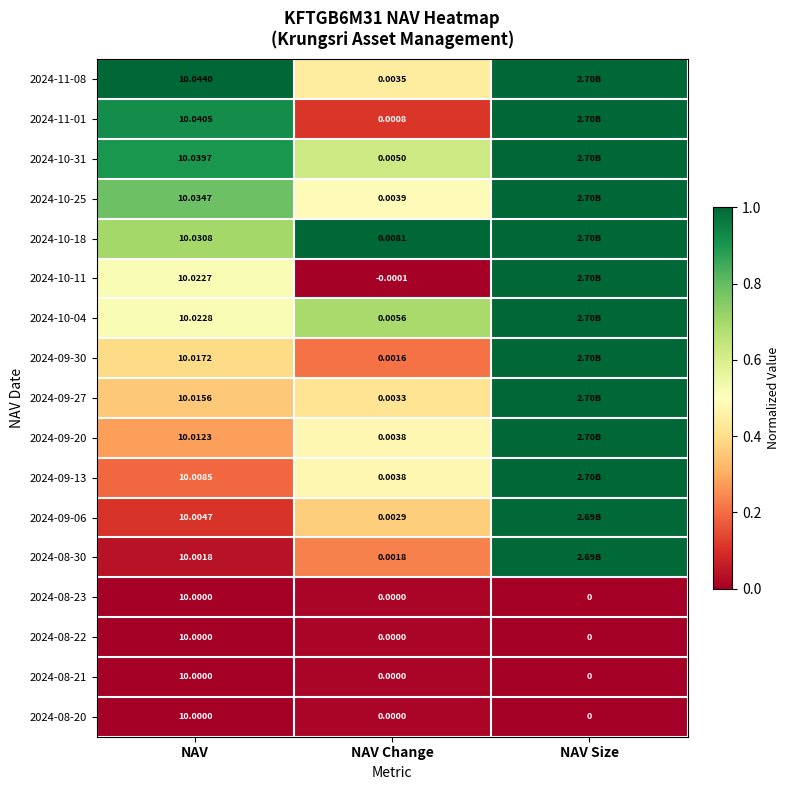

Is the value of 2024-09-20 at NAV Change greater than the value of 2024-09-27 at NAV Change?

Yes